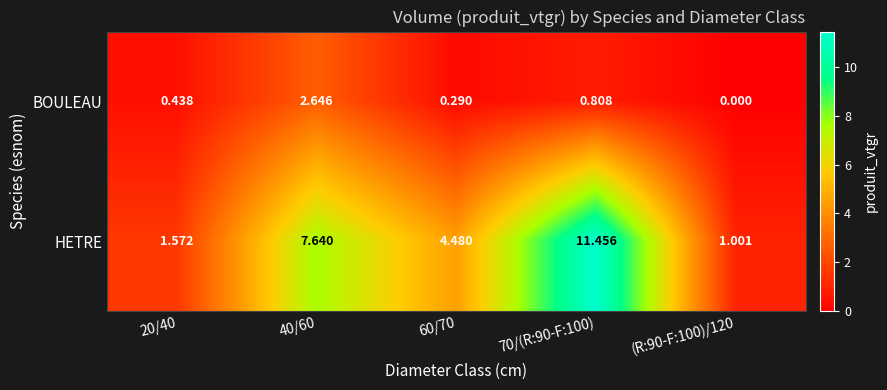

Which series has the largest range (max minus min)?

HETRE